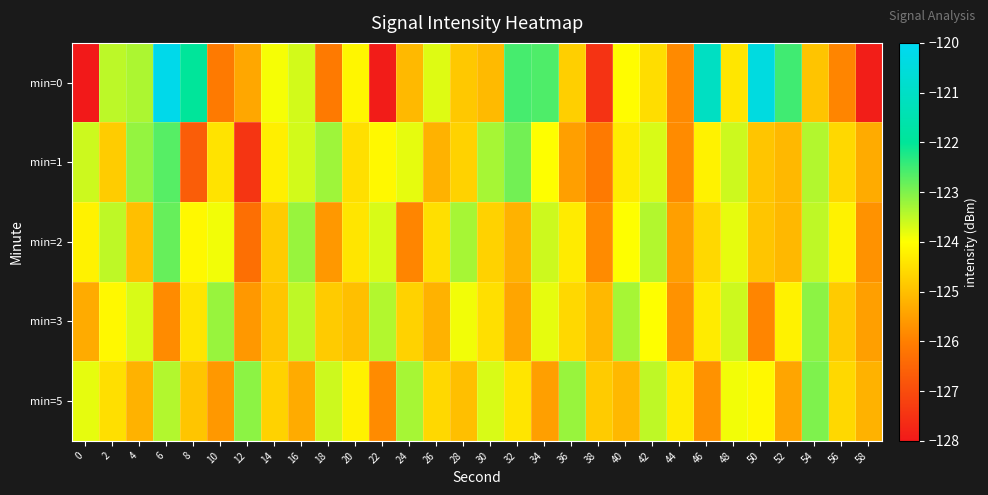

Count the number of categories in the chart.

30